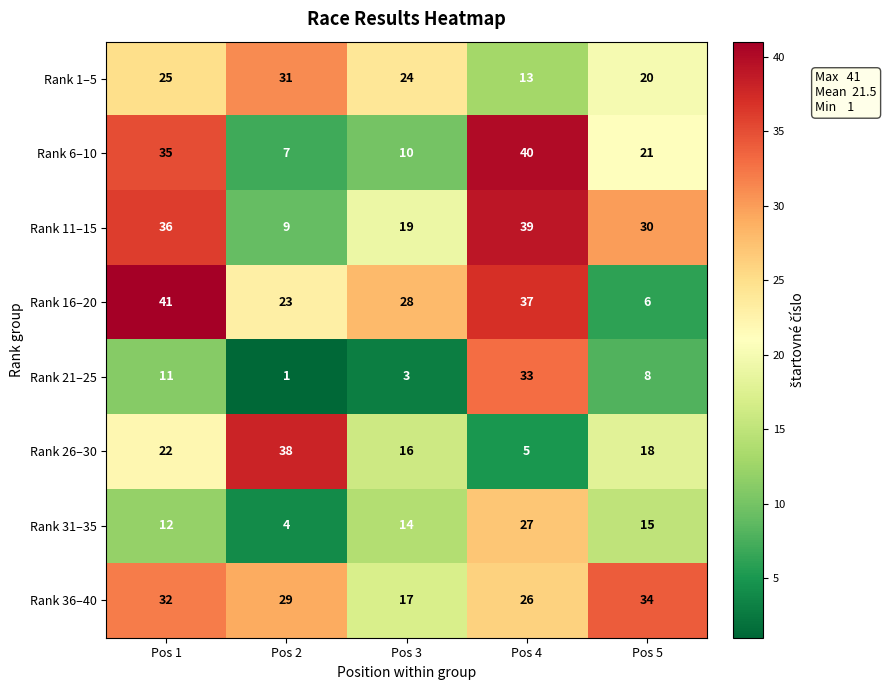

At which label is Rank 31–35 closest to 15?

Pos 5